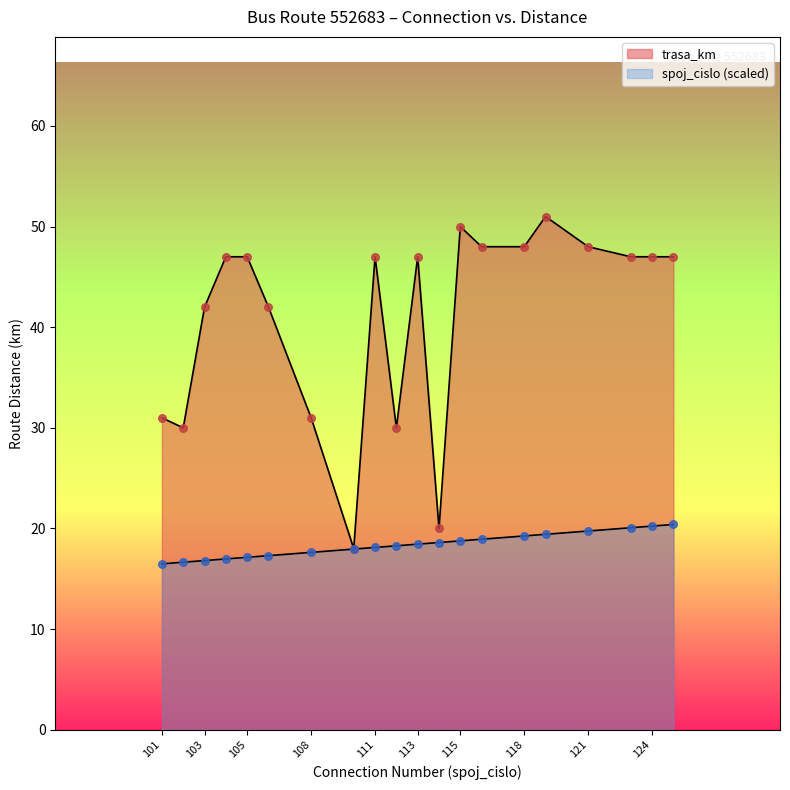

At which category is the sum across all series the highest?

119